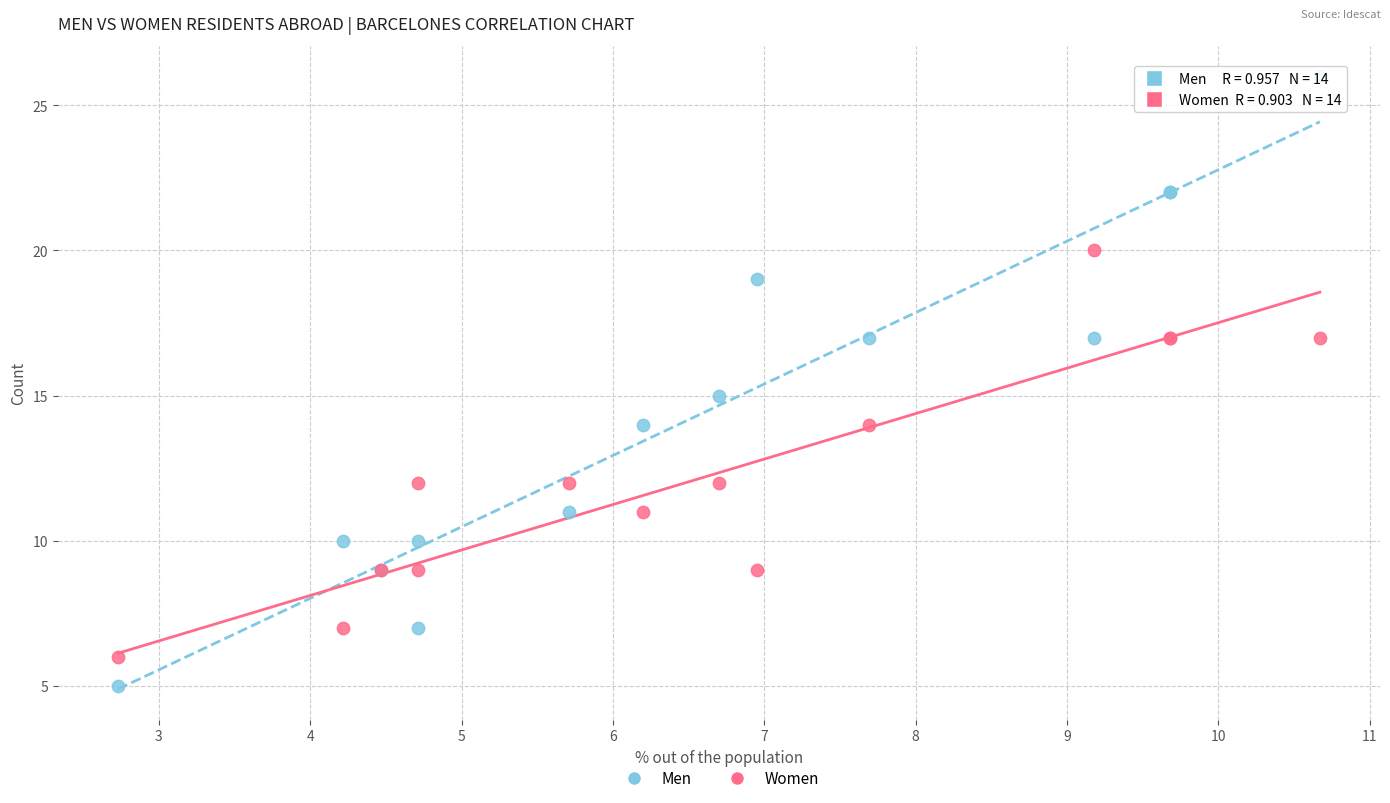

Which series contains the lowest Y value?

Men